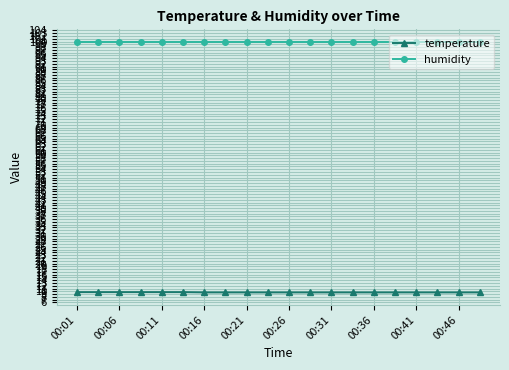

What is the highest value of the temperature series?

9.7